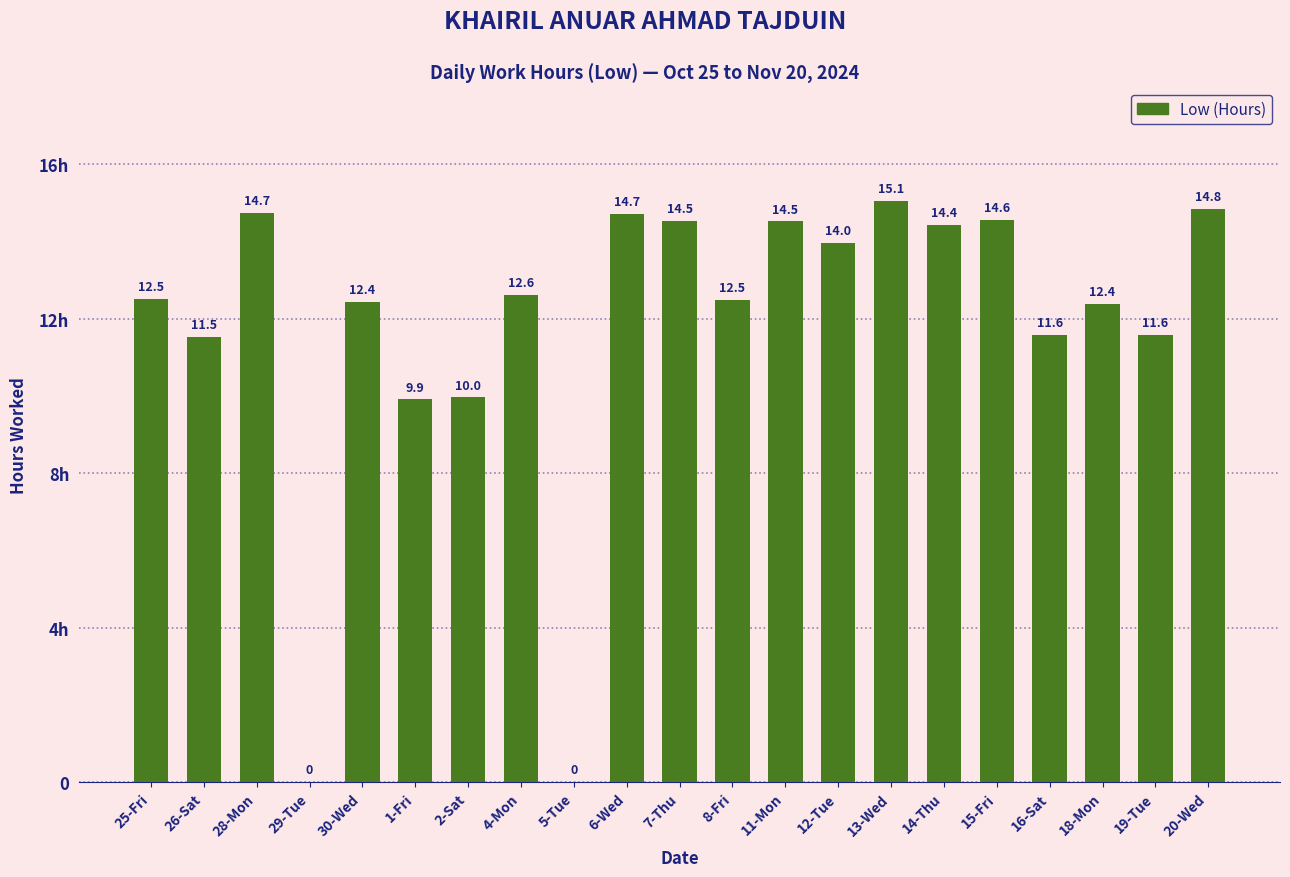

What position from the right is 14-Thu?

6